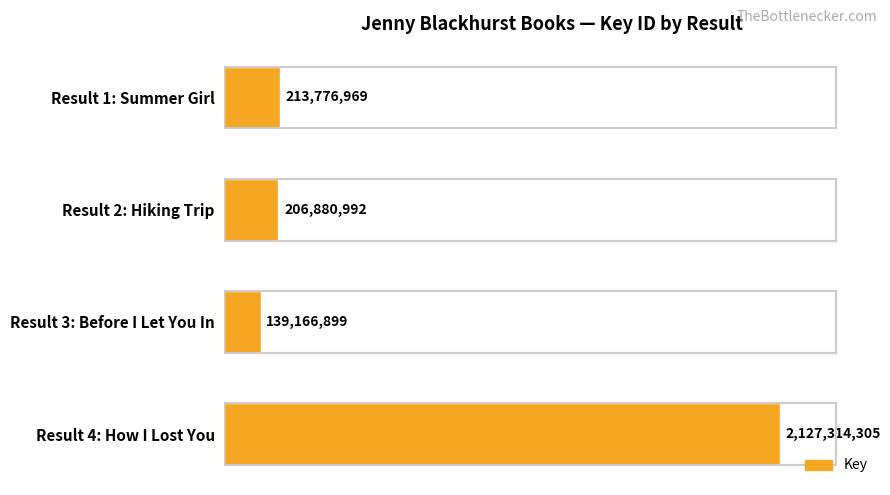

Rank the categories by value from lowest to highest.

Result 3: Before I Let You In, Result 2: Hiking Trip, Result 1: Summer Girl, Result 4: How I Lost You